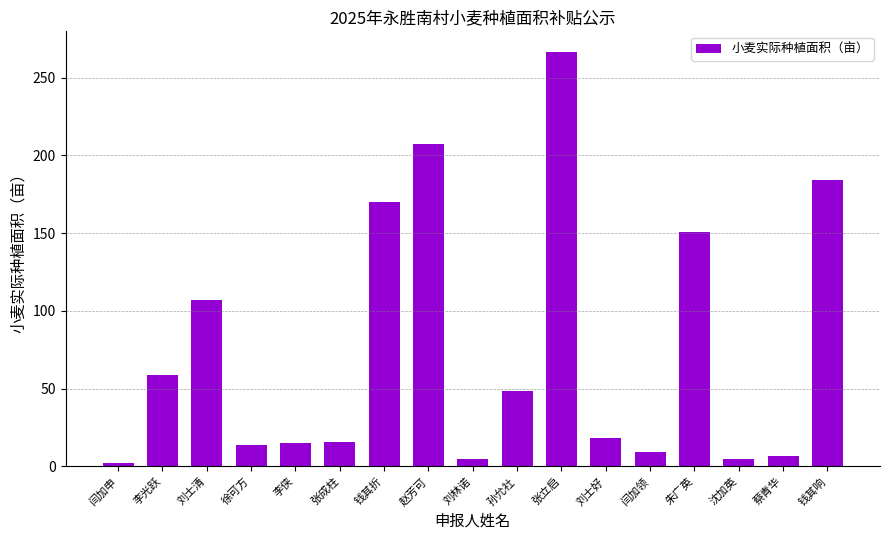

True or false: the data shows 15.5 at 孙允社.

False